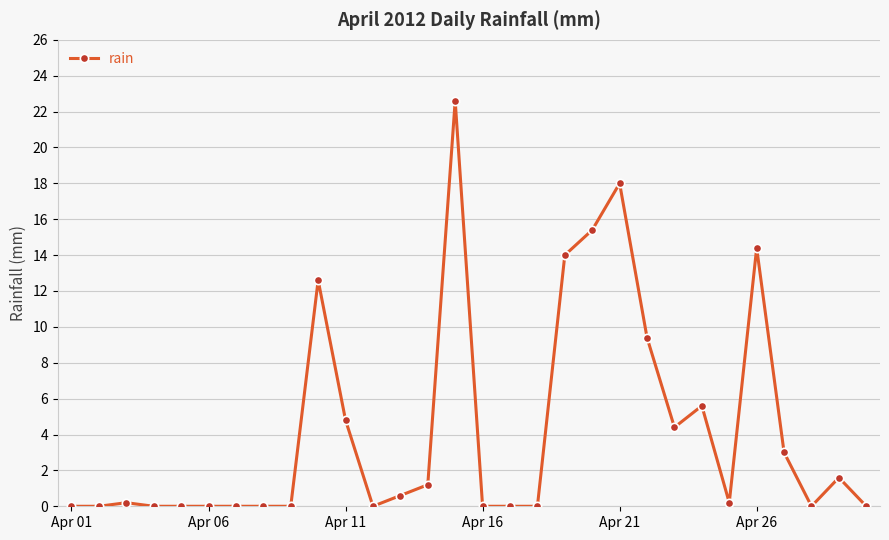

Reading left to right, extract all data points from this chart.

0.0	0.0	0.2	0.0	0.0	0.0	0.0	0.0	0.0	12.6	4.8	0.0	0.6	1.2	22.6	0.0	0.0	0.0	14.0	15.4	18.0	9.4	4.4	5.6	0.2	14.4	3.0	0.0	1.6	0.0